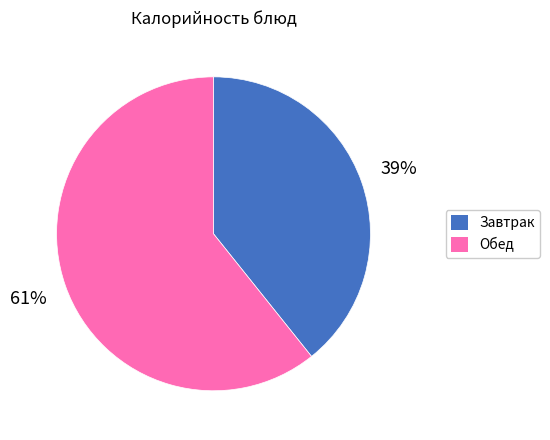

Count the number of slices in the pie.

2